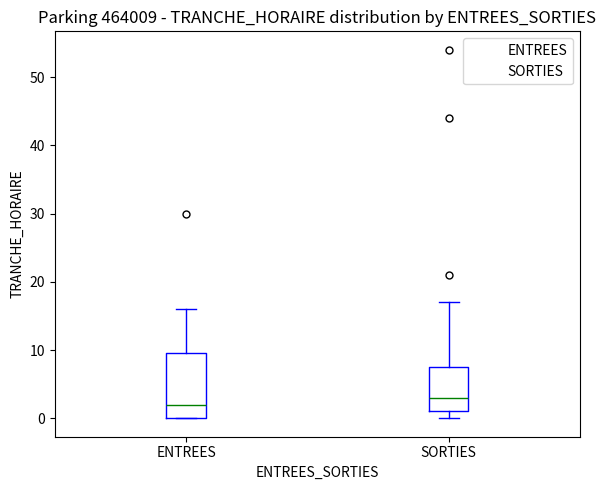

Comparing the boxes themselves (not the whiskers), which one is the tallest?

ENTREES